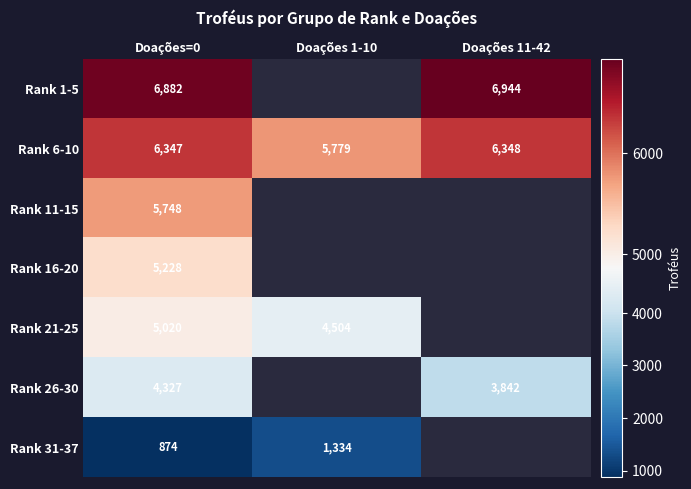

The Rank 16-20 series shows 2088 at Doações=0. True or false?

False